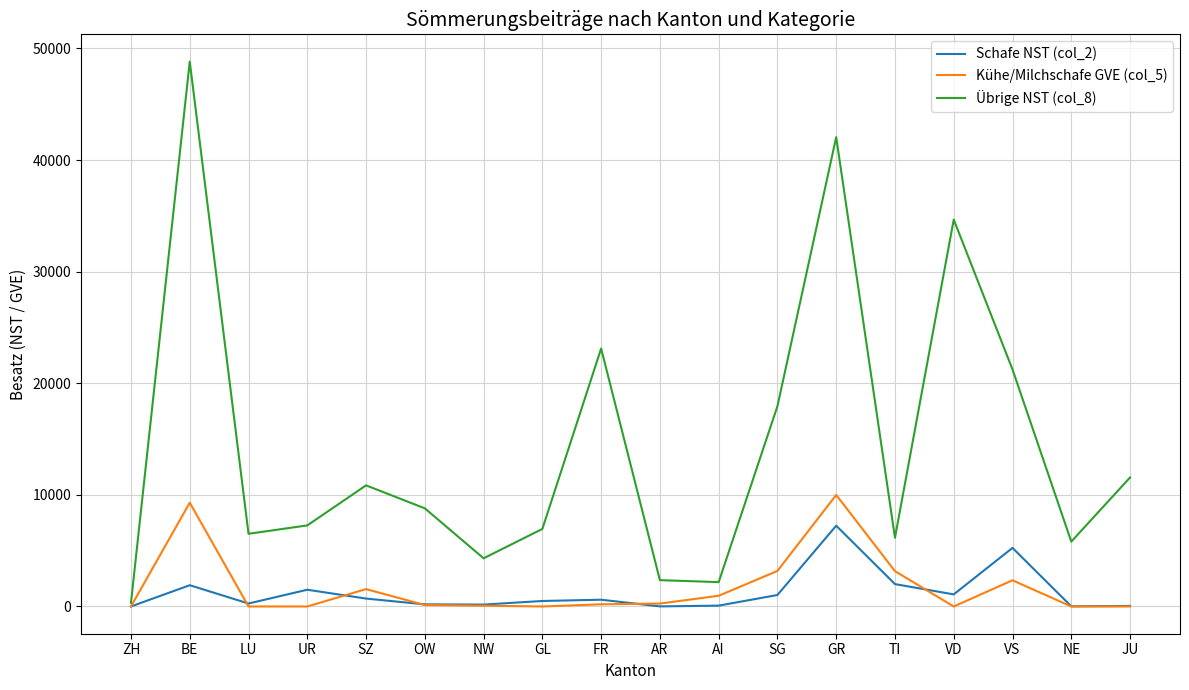

Which category has the lowest value in the Übrige NST (col_8) series?

ZH